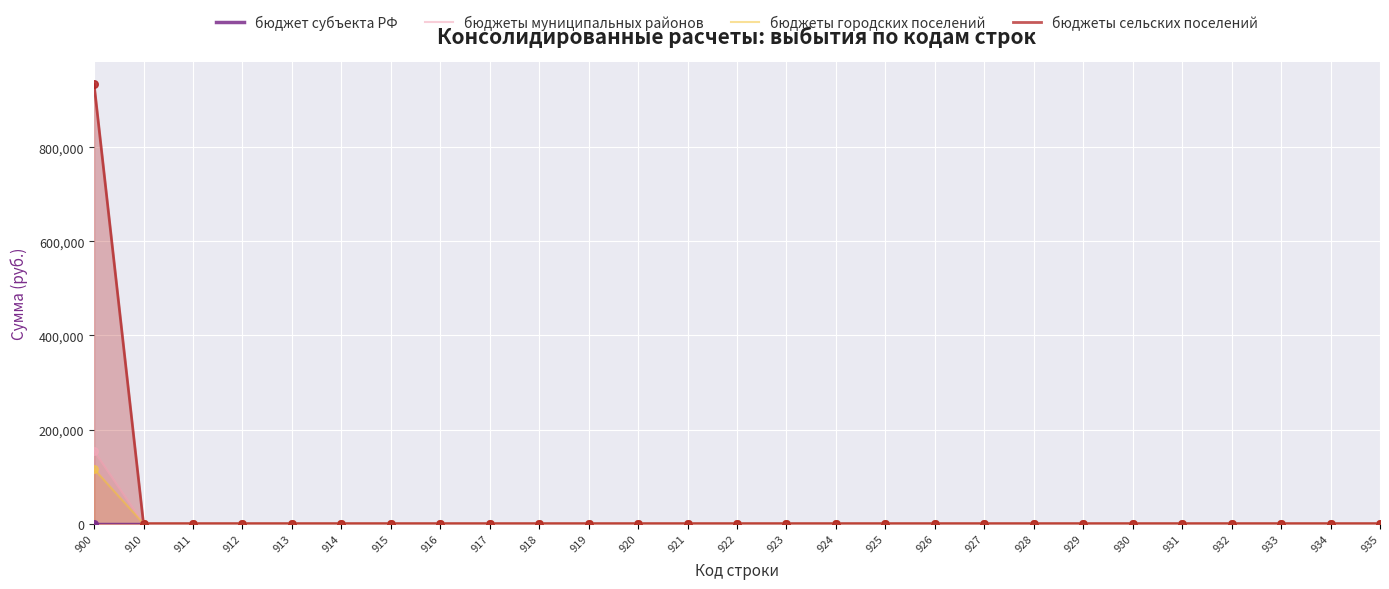

At which category is the sum across all series the highest?

900